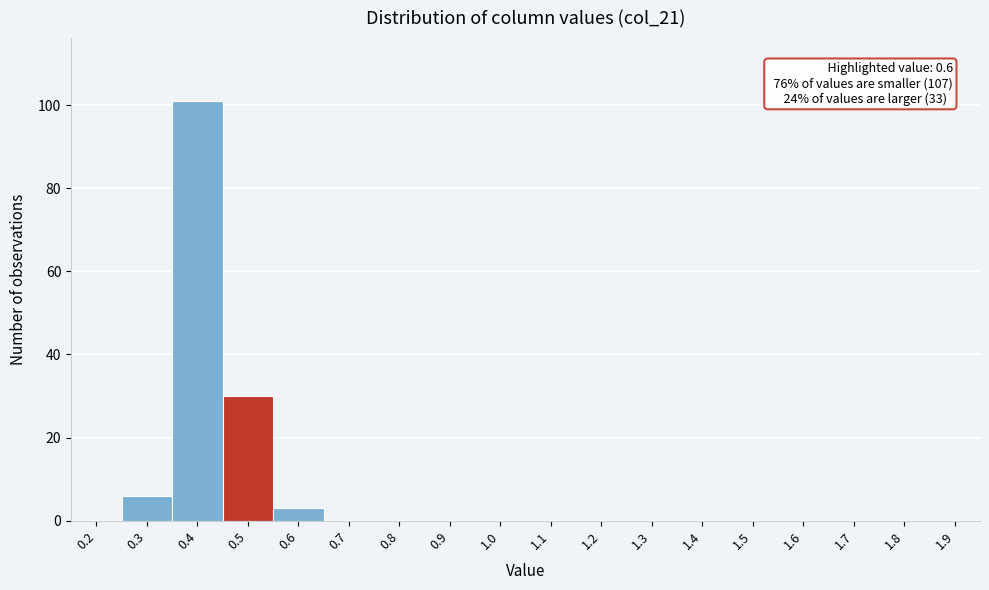

Reading right to left, transcribe all the data shown in this chart.

1.9=0	1.8=0	1.7=0	1.6=0	1.5=0	1.4=0	1.3=0	1.2=0	1.1=0	1.0=0	0.9=0	0.8=0	0.7=0	0.6=3	0.5=30	0.4=101	0.3=6	0.2=0